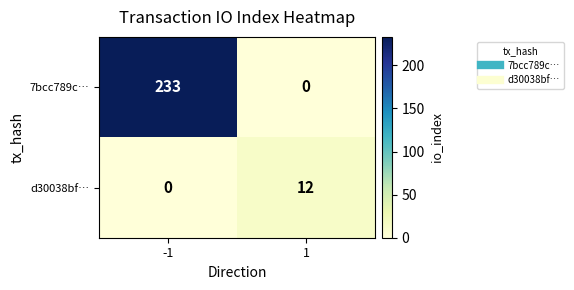

Is it true that d30038bf… equals 0 at -1?

True